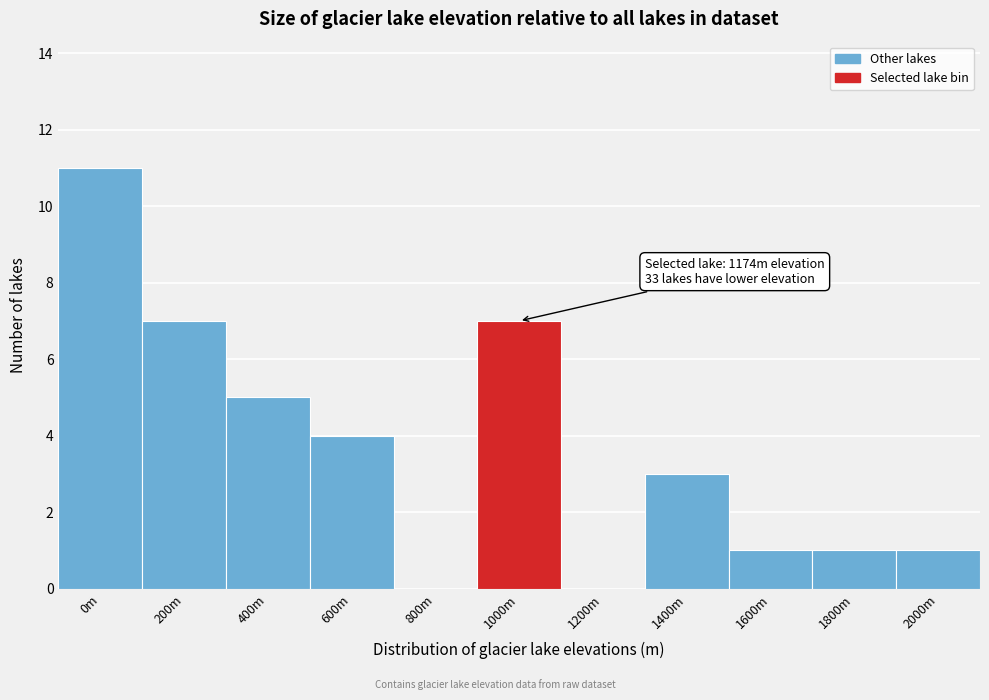

Reading left to right, extract all data points from this chart.

0m=11	200m=7	400m=5	600m=4	800m=0	1000m=7	1200m=0	1400m=3	1600m=1	1800m=1	2000m=1